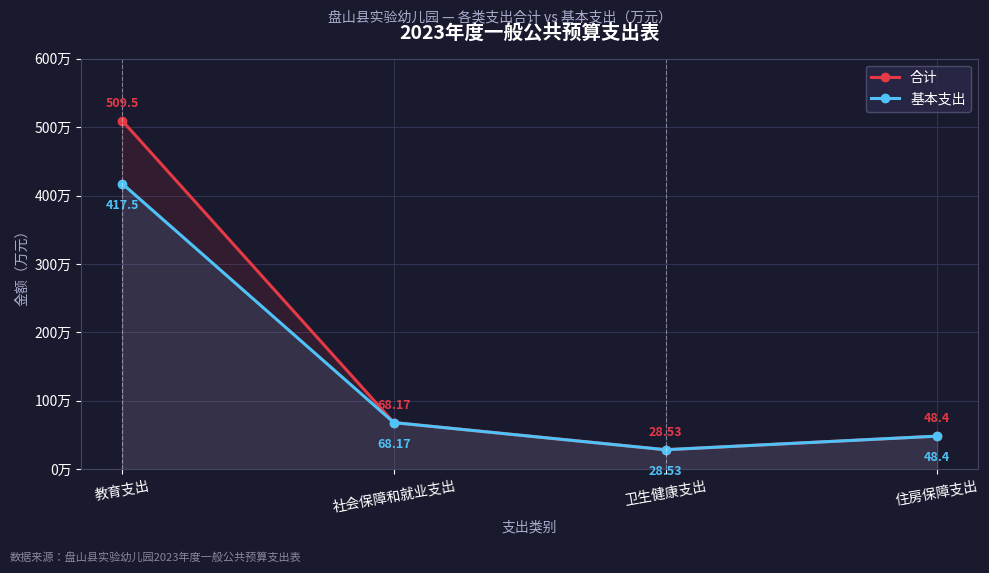

True or false: 基本支出 has a value of 571.5 at 教育支出.

False